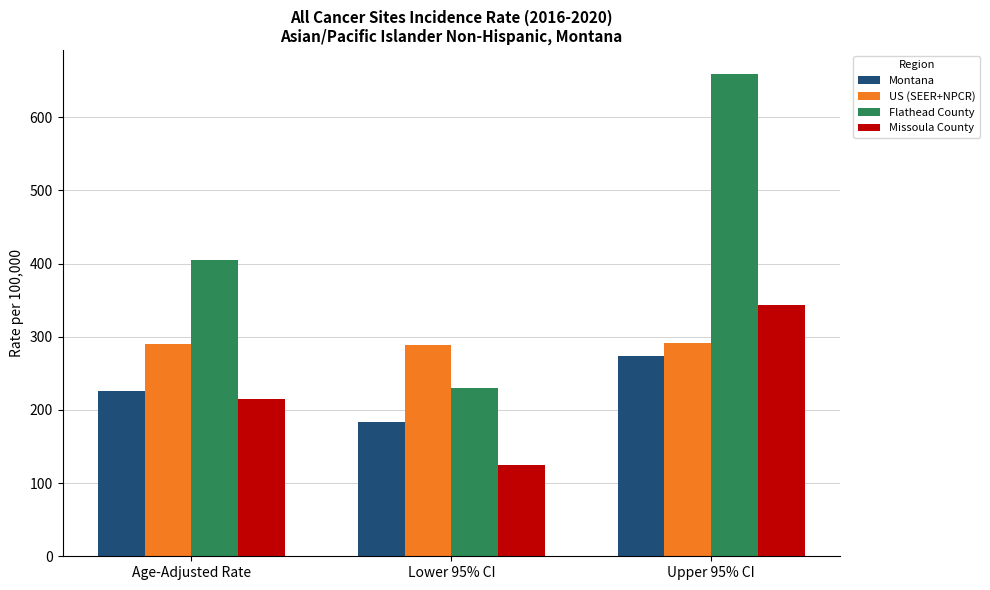

At which category does the chart reach its peak across all series?

Upper 95% CI